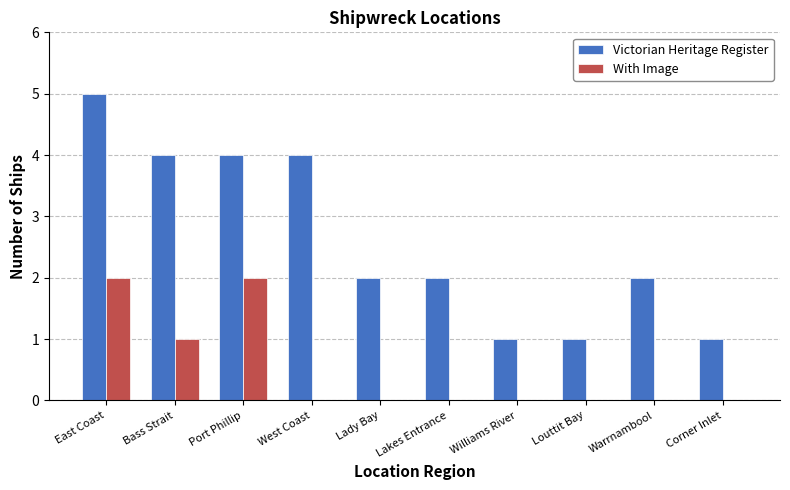

Reading left to right, what are all the values shown in this chart?

Victorian Heritage Register: East Coast=5	Bass Strait=4	Port Phillip=4	West Coast=4	Lady Bay=2	Lakes Entrance=2	Williams River=1	Louttit Bay=1	Warrnambool=2	Corner Inlet=1
With Image: East Coast=2	Bass Strait=1	Port Phillip=2	West Coast=0	Lady Bay=0	Lakes Entrance=0	Williams River=0	Louttit Bay=0	Warrnambool=0	Corner Inlet=0